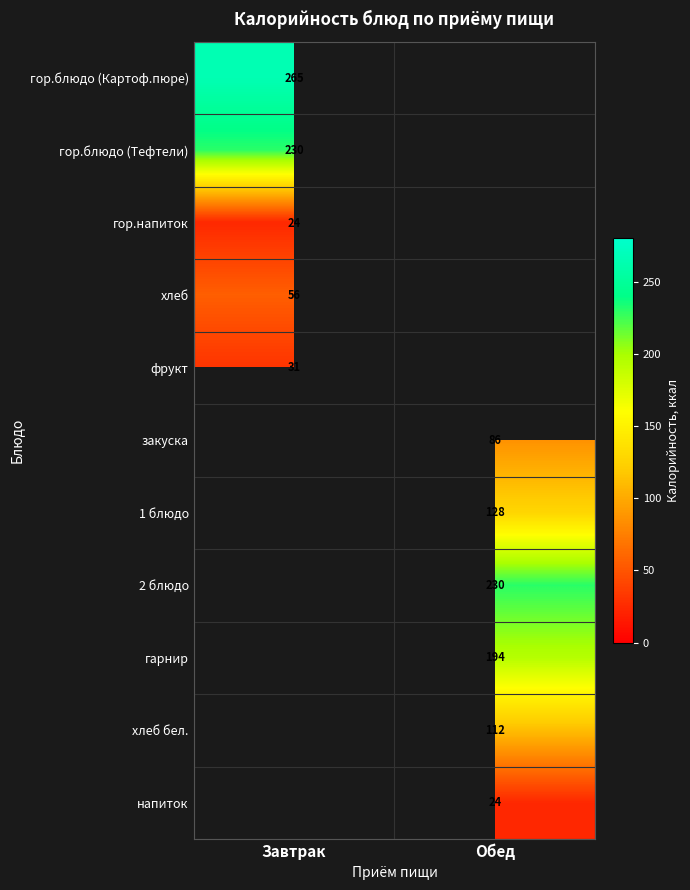

Is the value of хлеб at Завтрак greater than the value of гор.напиток at Завтрак?

Yes